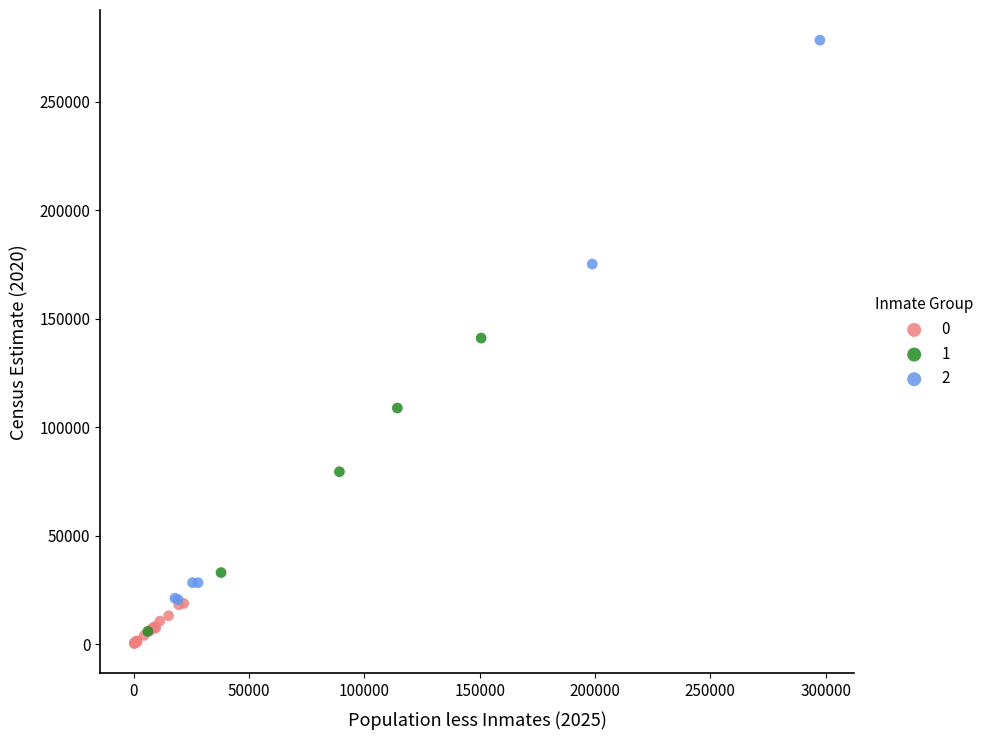

Which series contains the highest Y value?

2